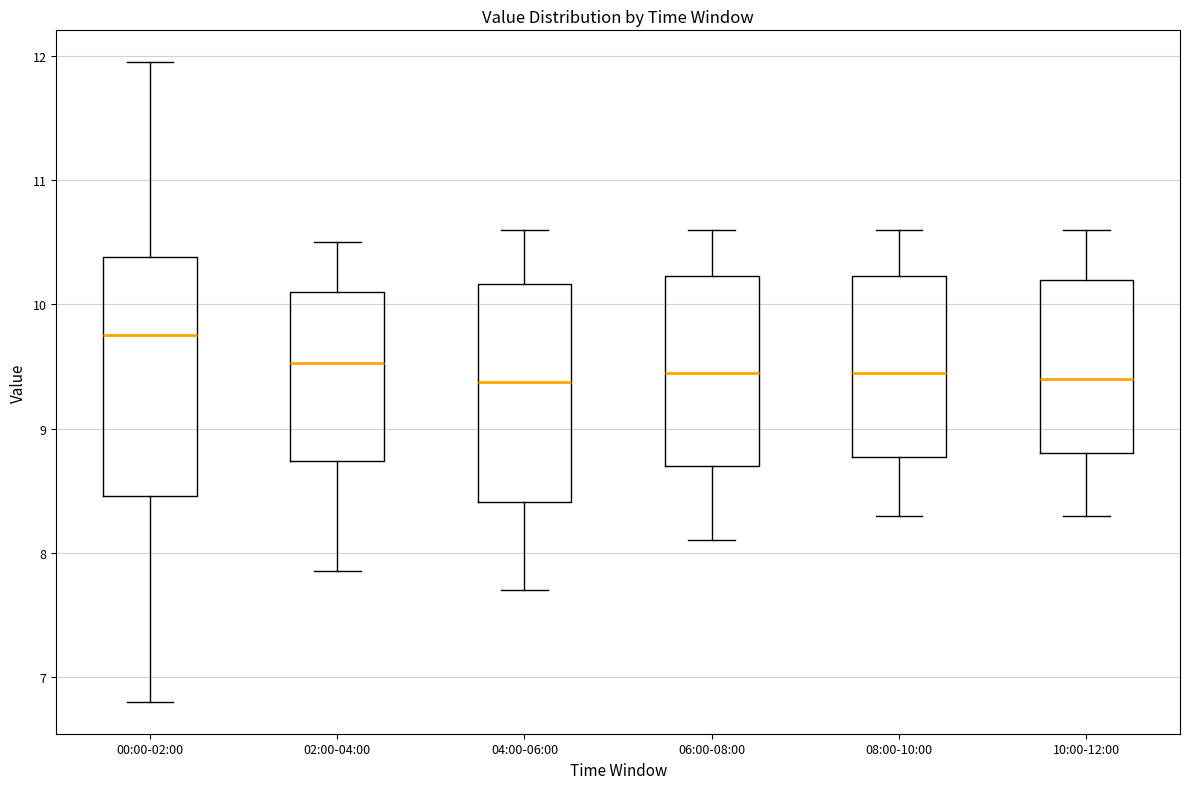

Which box is the tallest, from its lower edge to its upper edge?

00:00-02:00